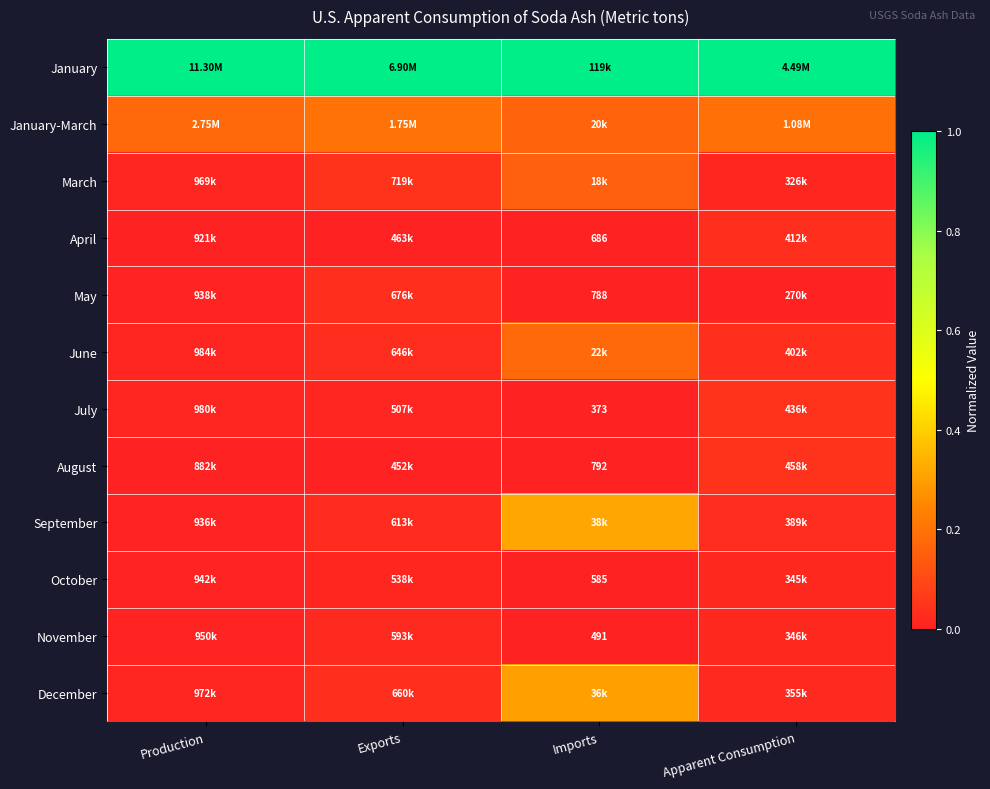

At Imports, list the series in order from smallest to largest.

July, November, October, April, May, August, March, January-March, June, December, September, January